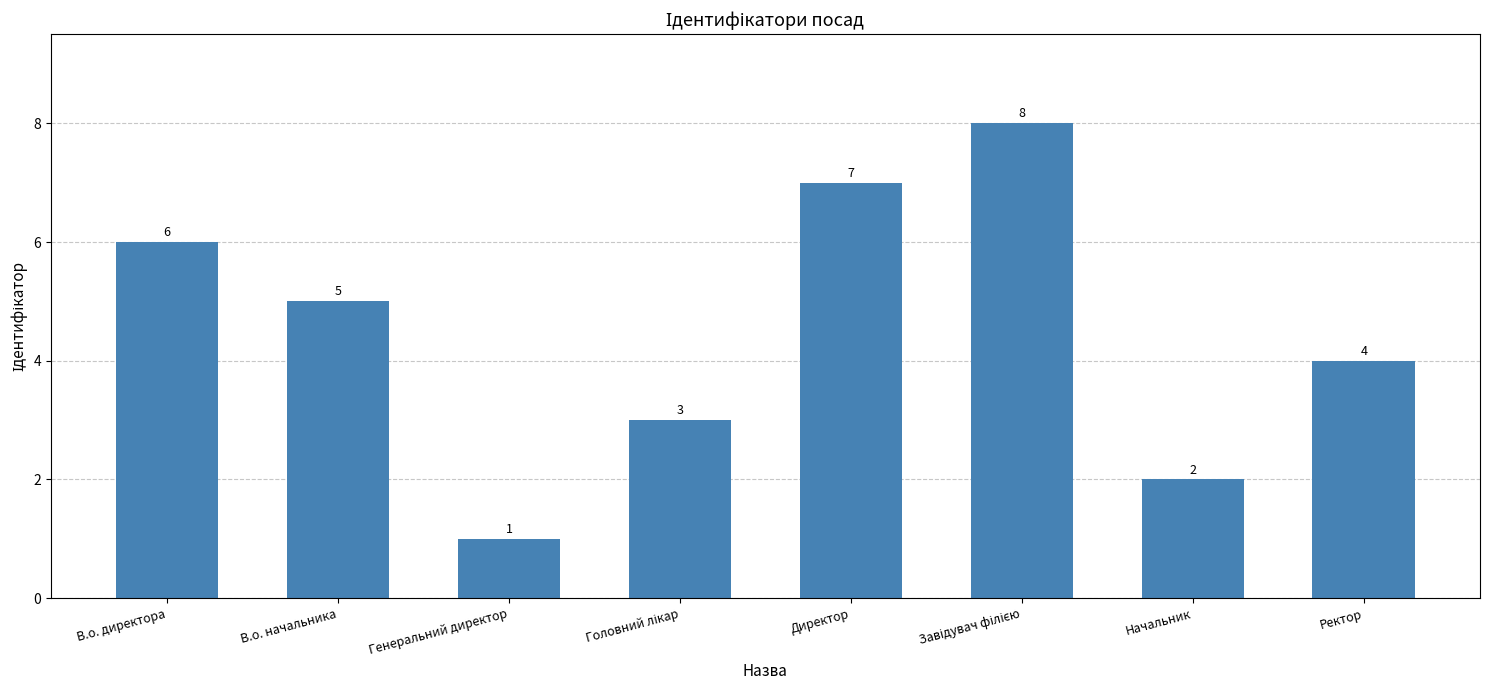

Is it true that the value at В.о. начальника is 2?

False